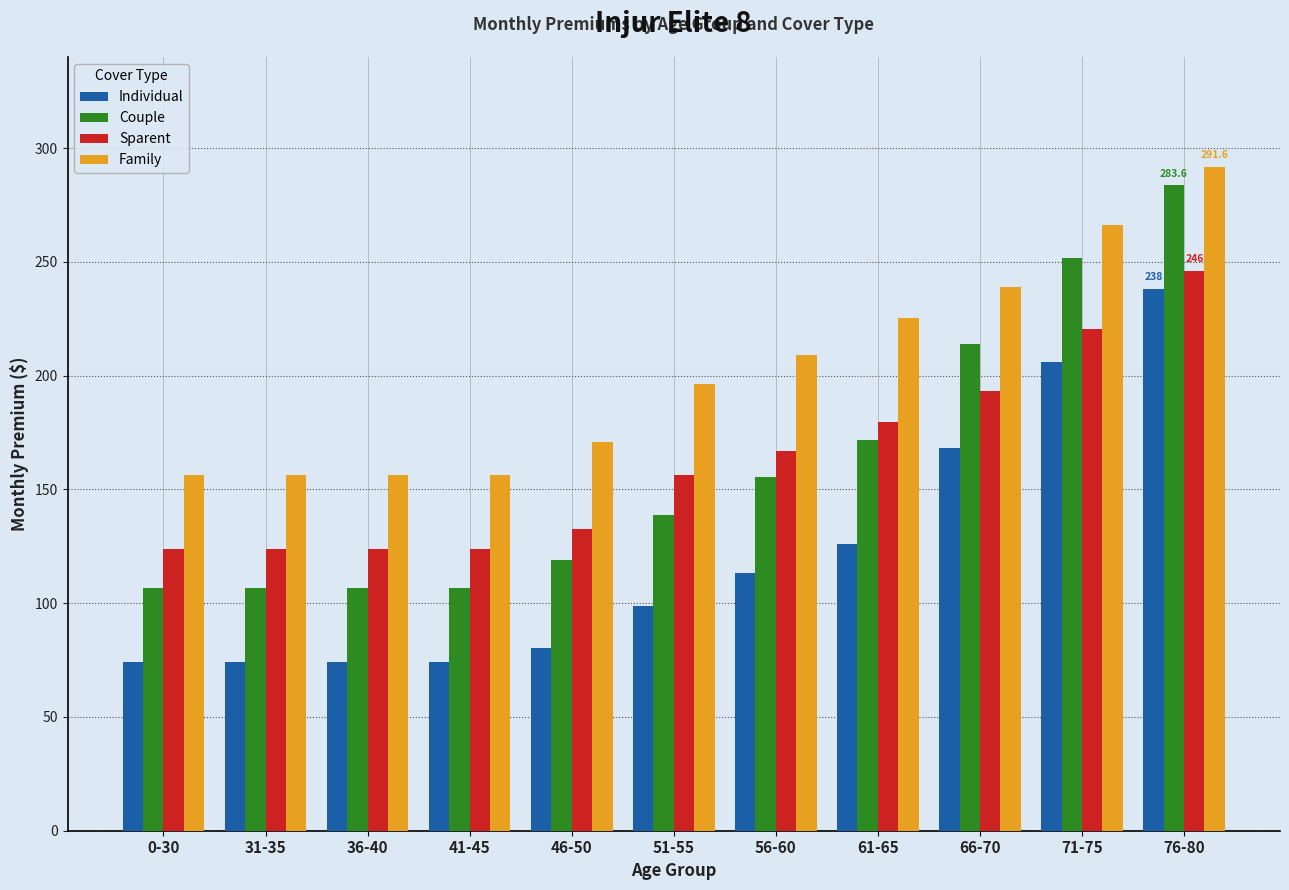

At which label is Individual closest to 156?

66-70